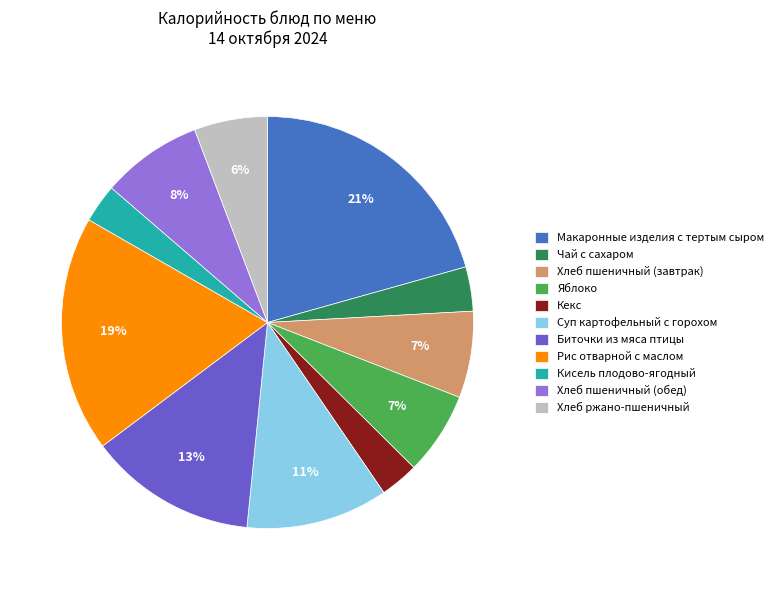

Is it true that Хлеб ржано-пшеничный is 6% of the pie?

True